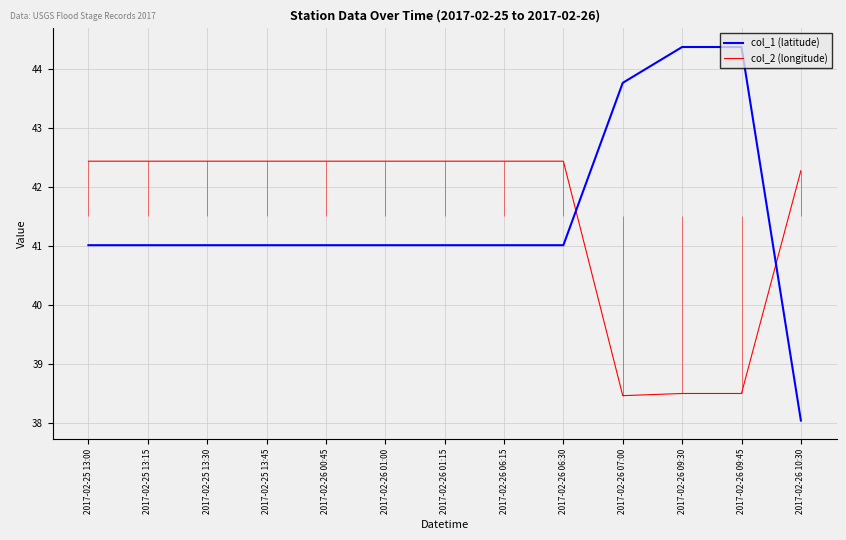

Which has a higher value, 2017-02-26 06:30 or 2017-02-25 13:00?

2017-02-26 06:30